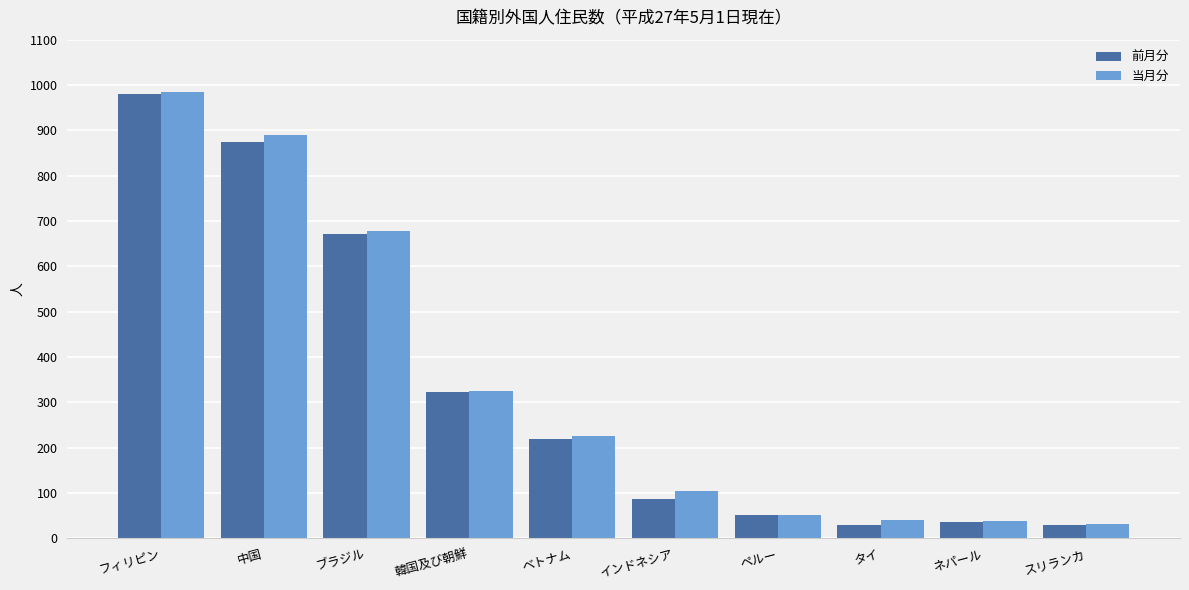

Where is 前月分 nearest to the value 505?

ブラジル